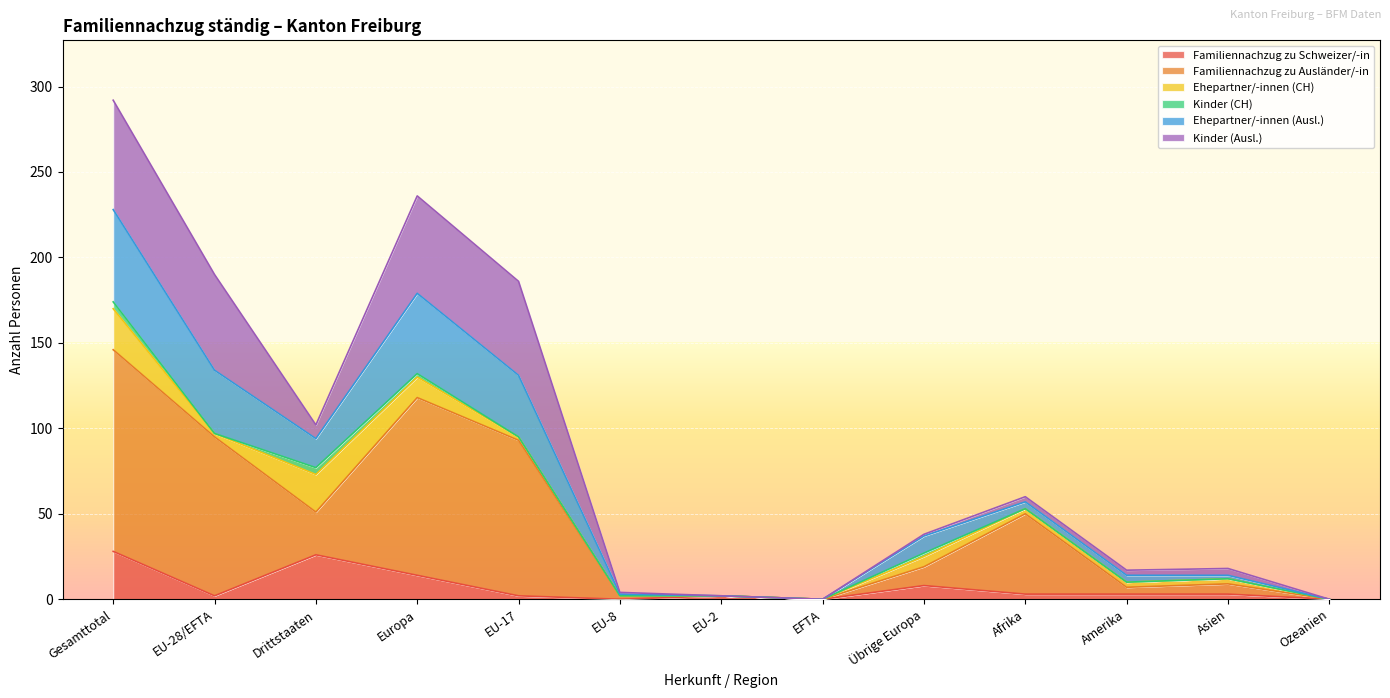

Which category has the lowest value in the Familiennachzug zu Schweizer/-in series?

EU-8